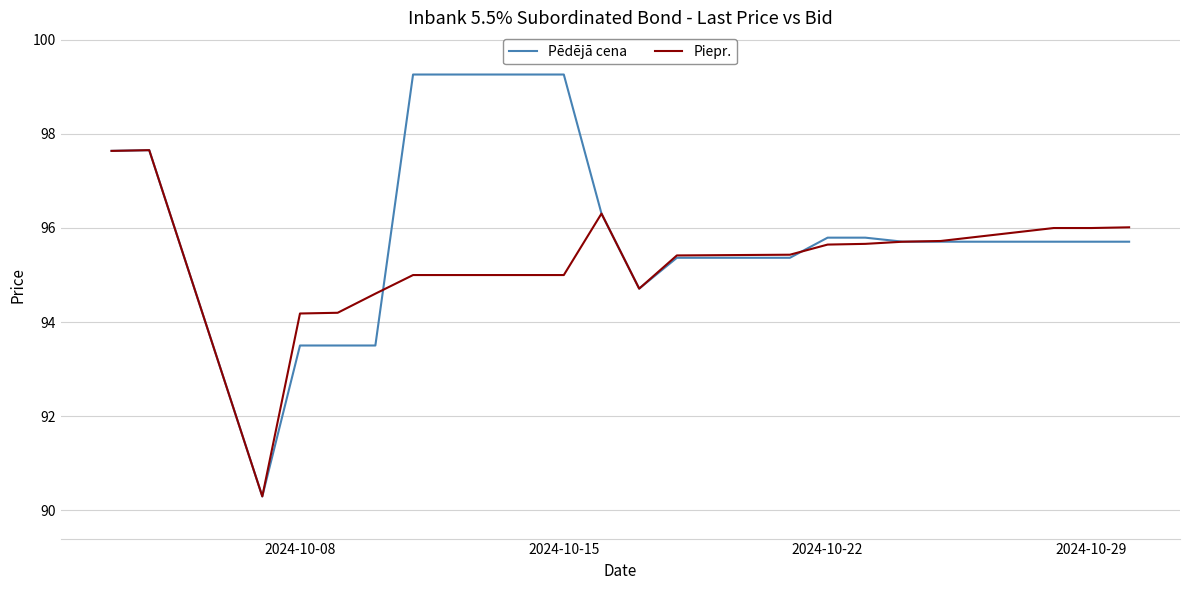

Which series has the widest spread of values?

Pēdējā cena